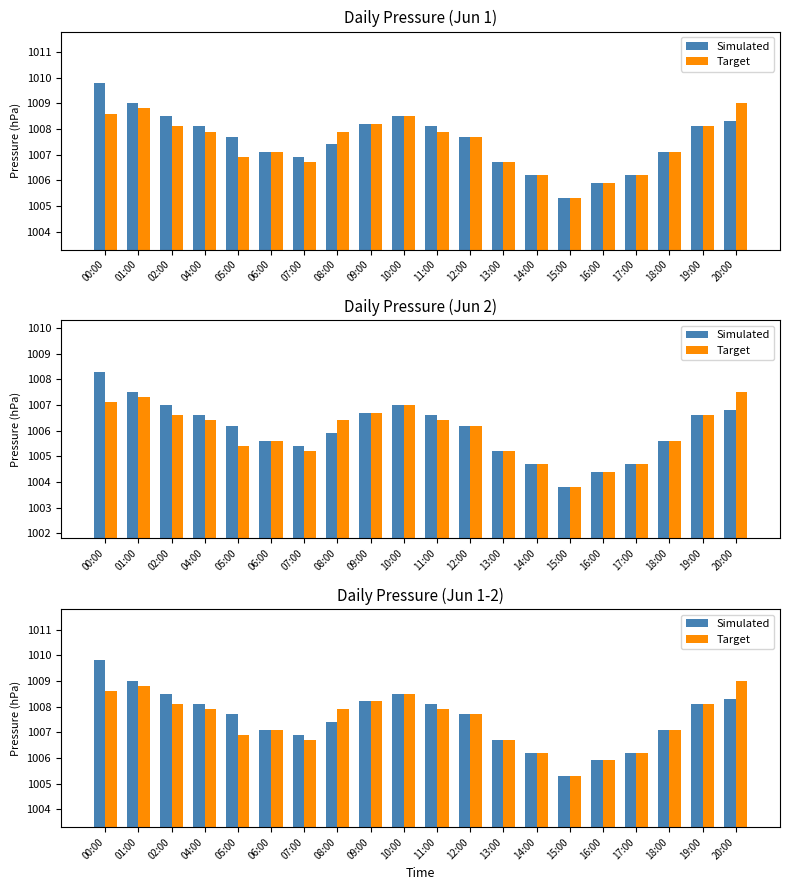

True or false: Target has a value of 1450.7 at 17:00.

False